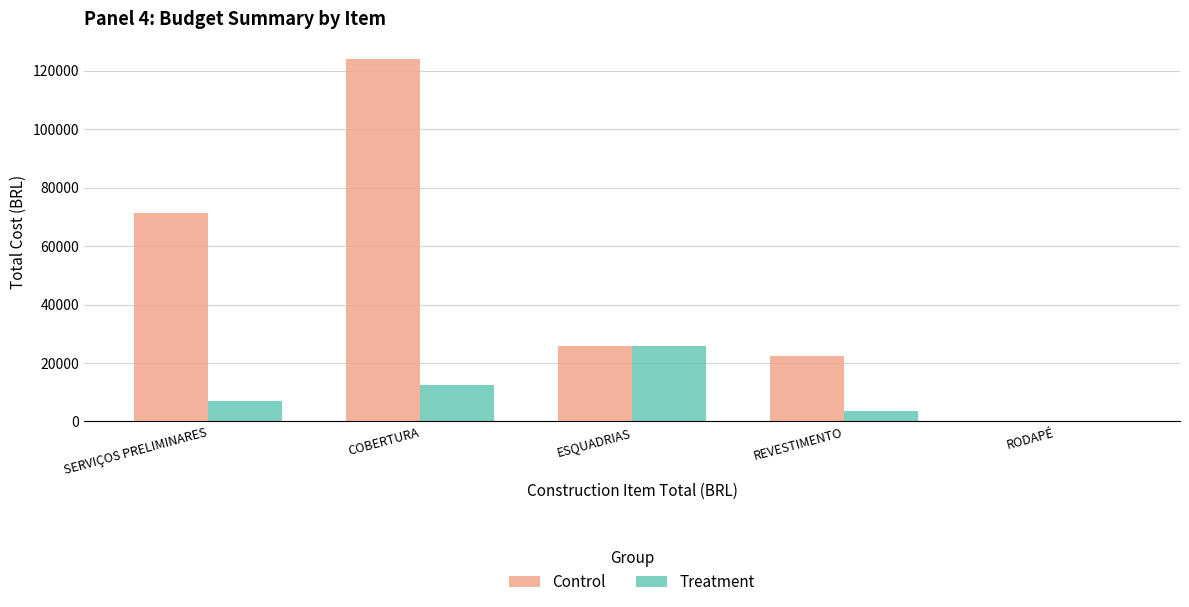

What are all the series names shown in the legend?

Control, Treatment